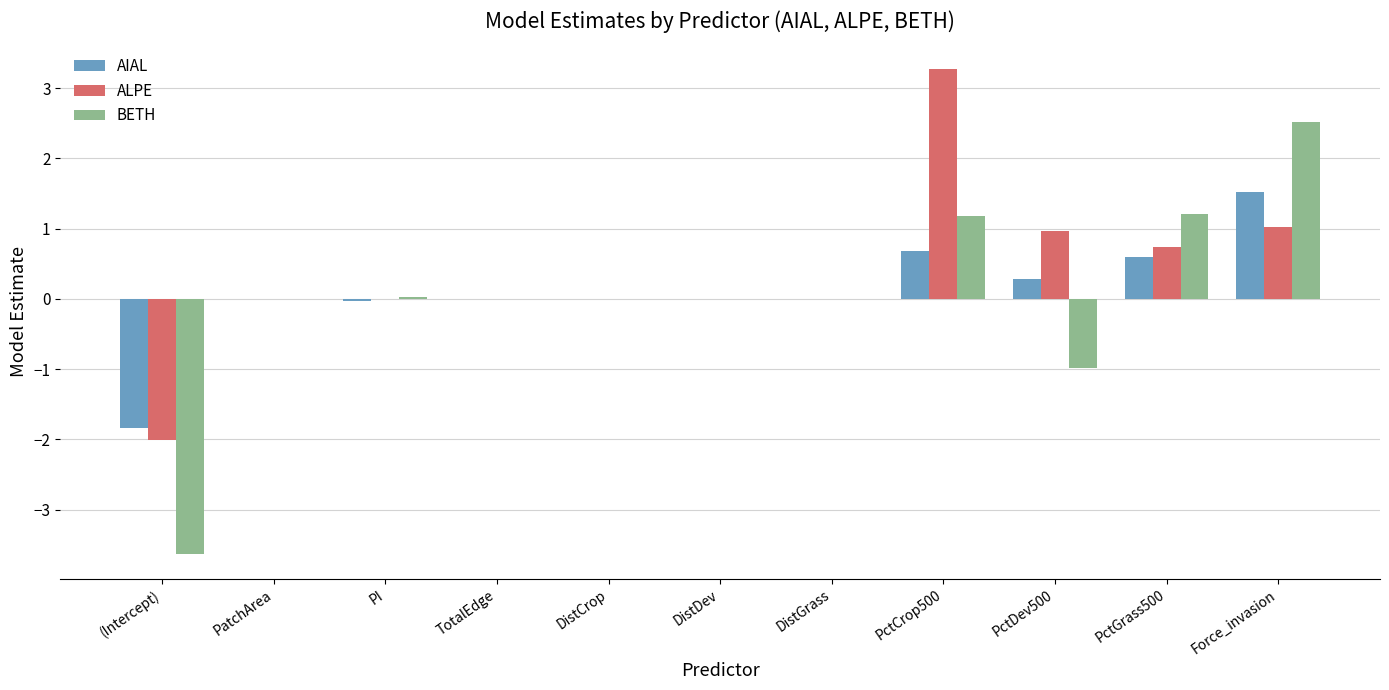

At which label does AIAL reach its peak?

Force_invasion